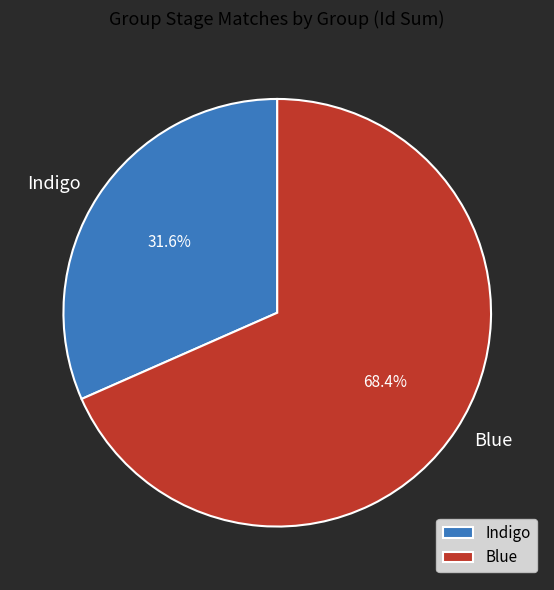

Which has a higher value, Blue or Indigo?

Blue